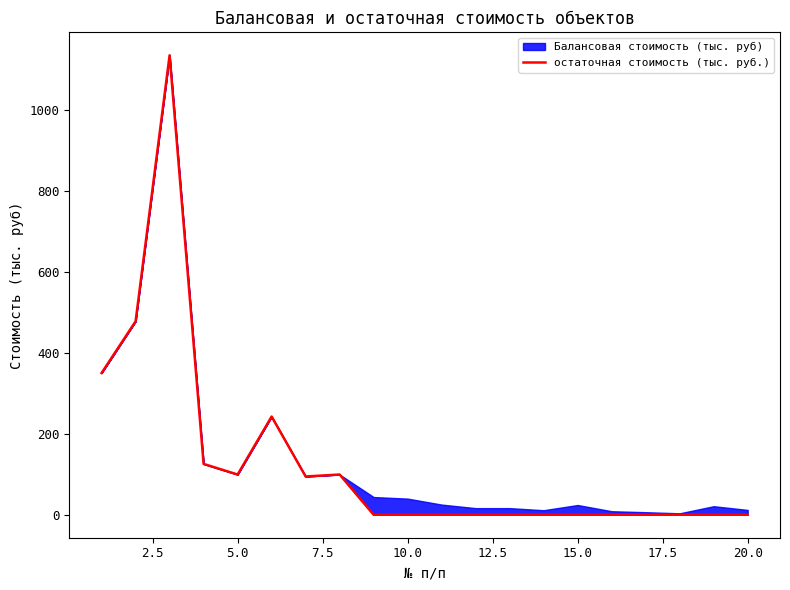

What is the greatest value displayed?

1134.4